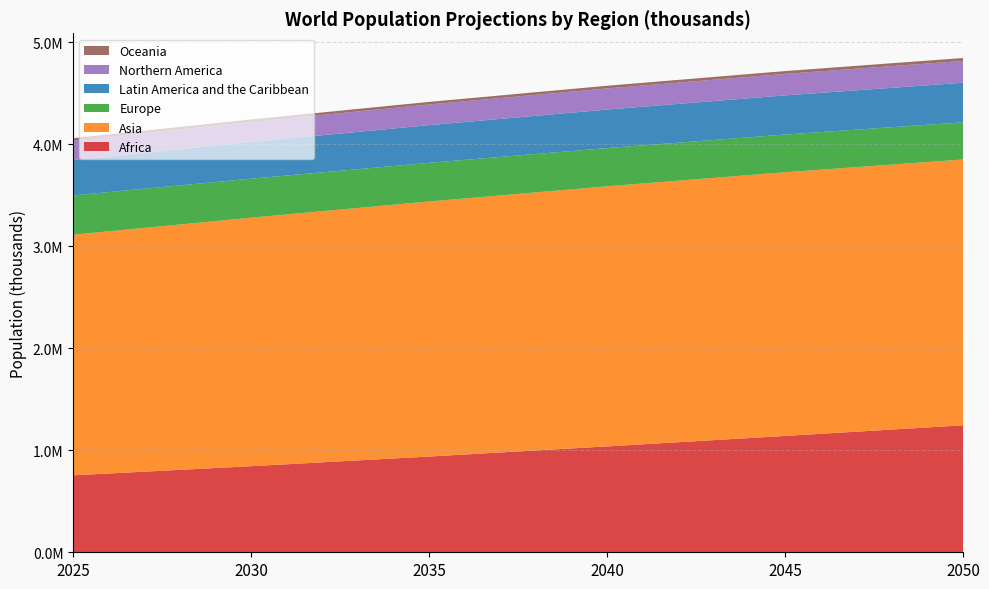

Reading left to right, transcribe all the data shown in this chart.

Africa: 754479.0	843874.5	938671.4	1037977.4	1140547.6	1244895.9
Asia: 2358715.9	2436270.0	2500308.8	2549826.0	2584999.3	2605978.2
Europe: 385116.5	382395.5	378819.3	374574.8	369747.3	364315.9
Latin America and the Caribbean: 346705.5	359268.7	369673.6	377868.6	383896.4	387828.8
Northern America: 191856.1	197294.5	202469.7	206885.5	210584.7	213835.3
Oceania: 22644.9	23947.1	25211.0	26418.4	27581.0	28703.7